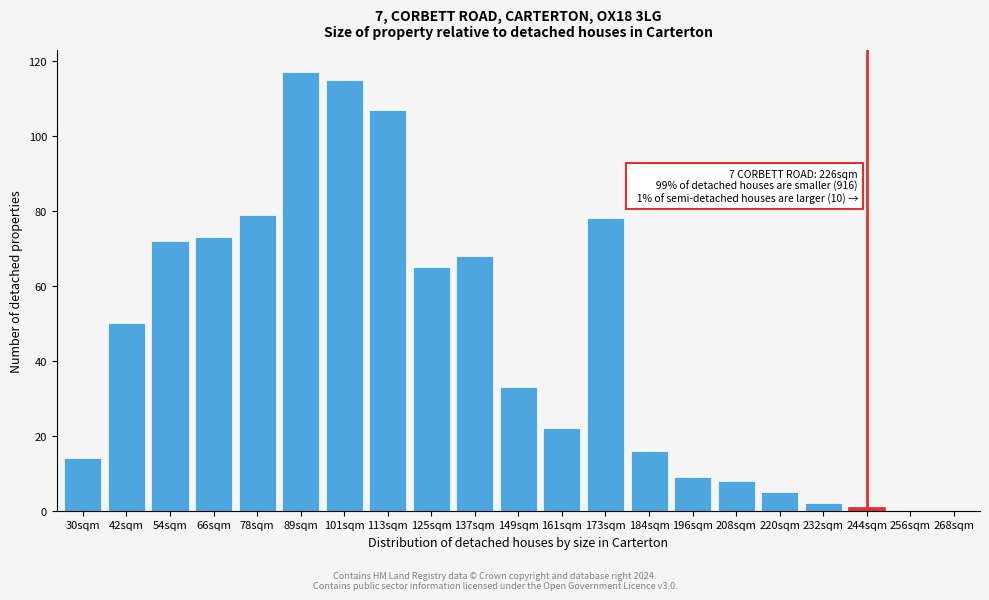

Reading left to right, list all the values displayed in this chart.

30sqm=14	42sqm=50	54sqm=72	66sqm=73	78sqm=79	89sqm=117	101sqm=115	113sqm=107	125sqm=65	137sqm=68	149sqm=33	161sqm=22	173sqm=78	184sqm=16	196sqm=9	208sqm=8	220sqm=5	232sqm=2	244sqm=1	256sqm=0	268sqm=0